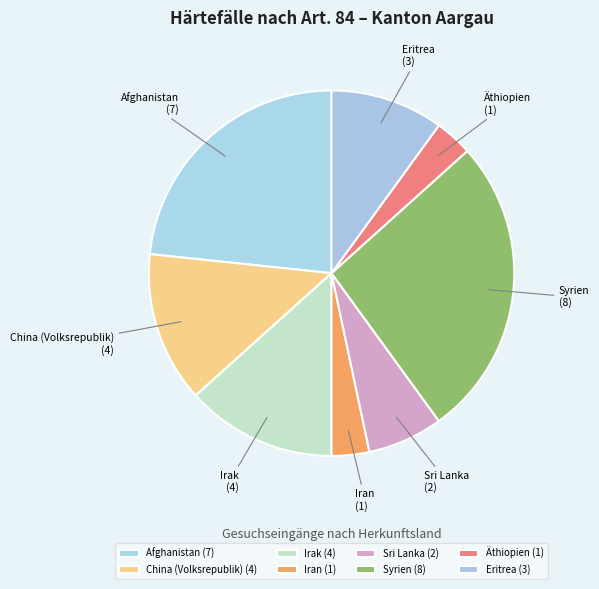

True or false: Afghanistan accounts for 23% of the total.

True